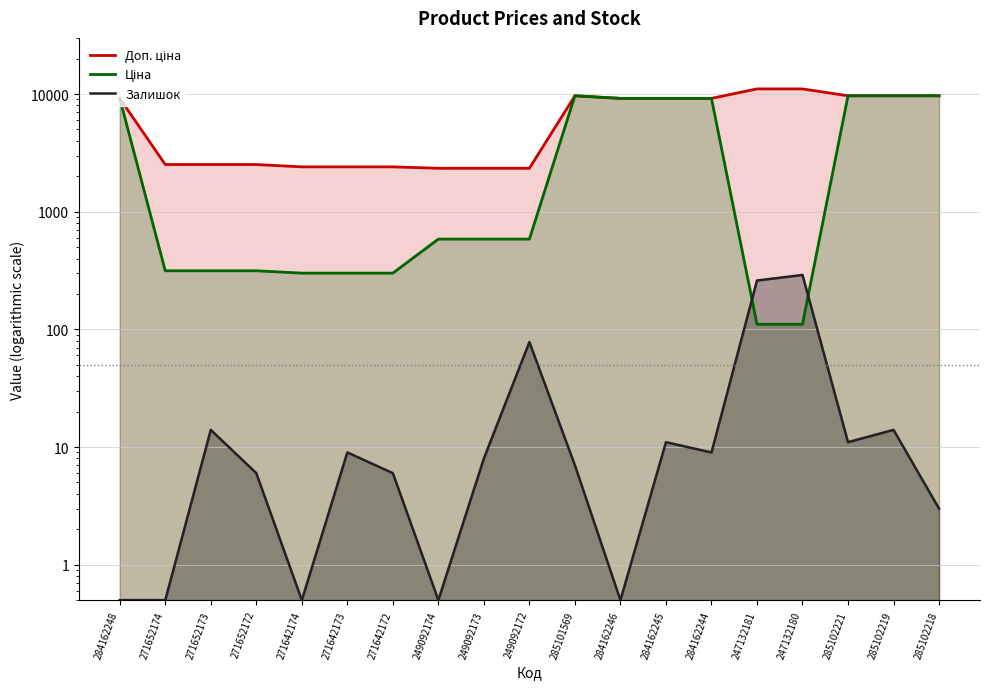

Where does the Ціна series first go above 584?

284162248